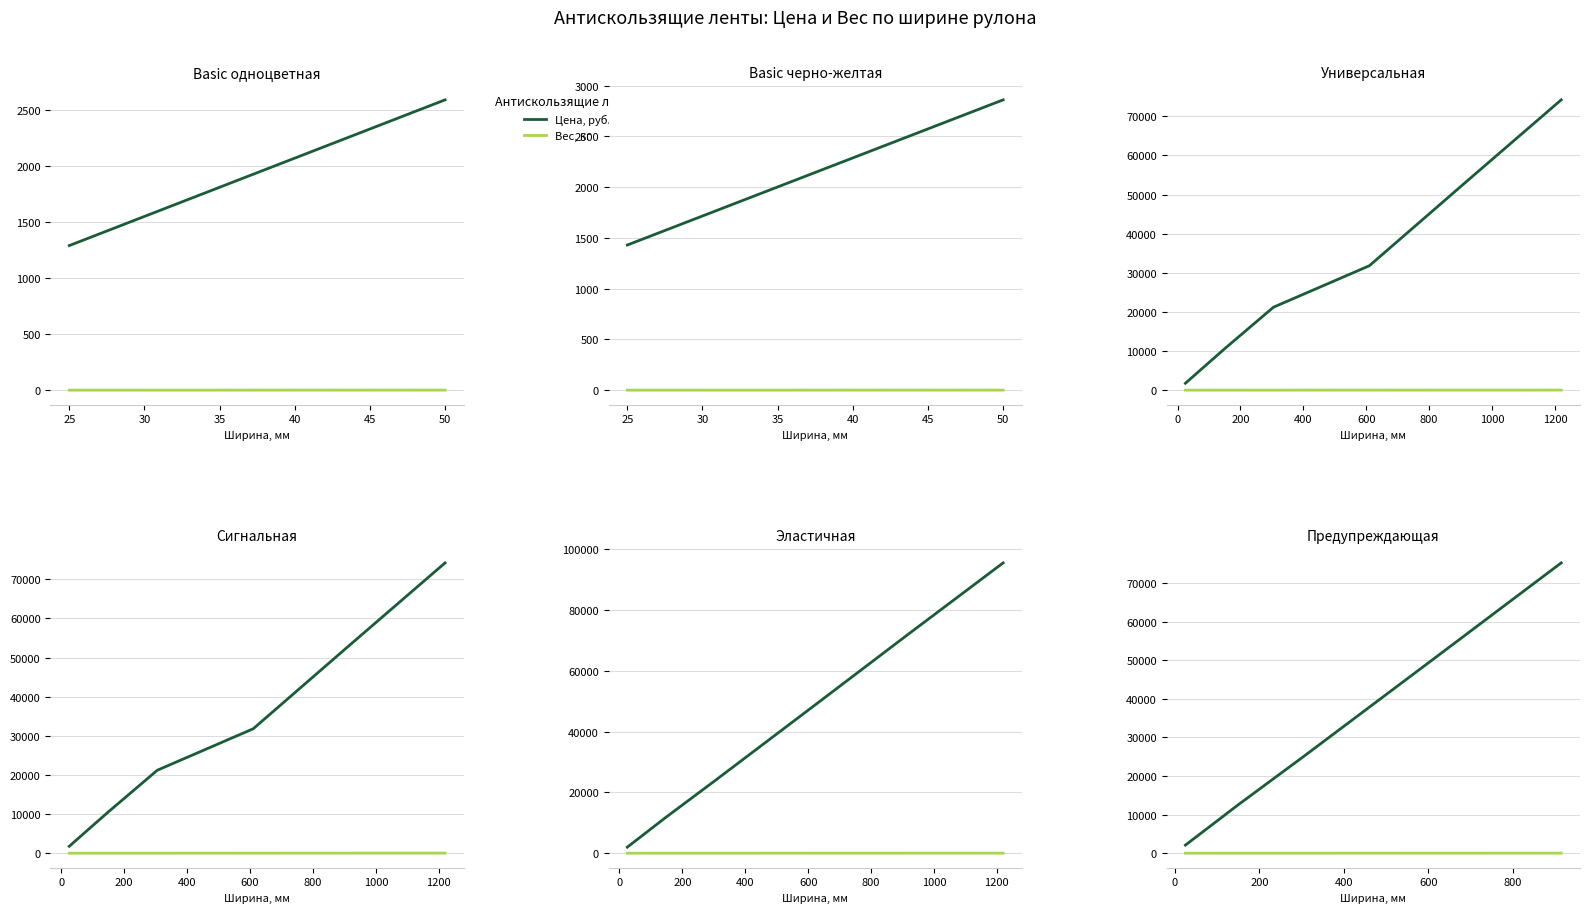

Is it true that Вес, кг equals 8.4 at 50?

True